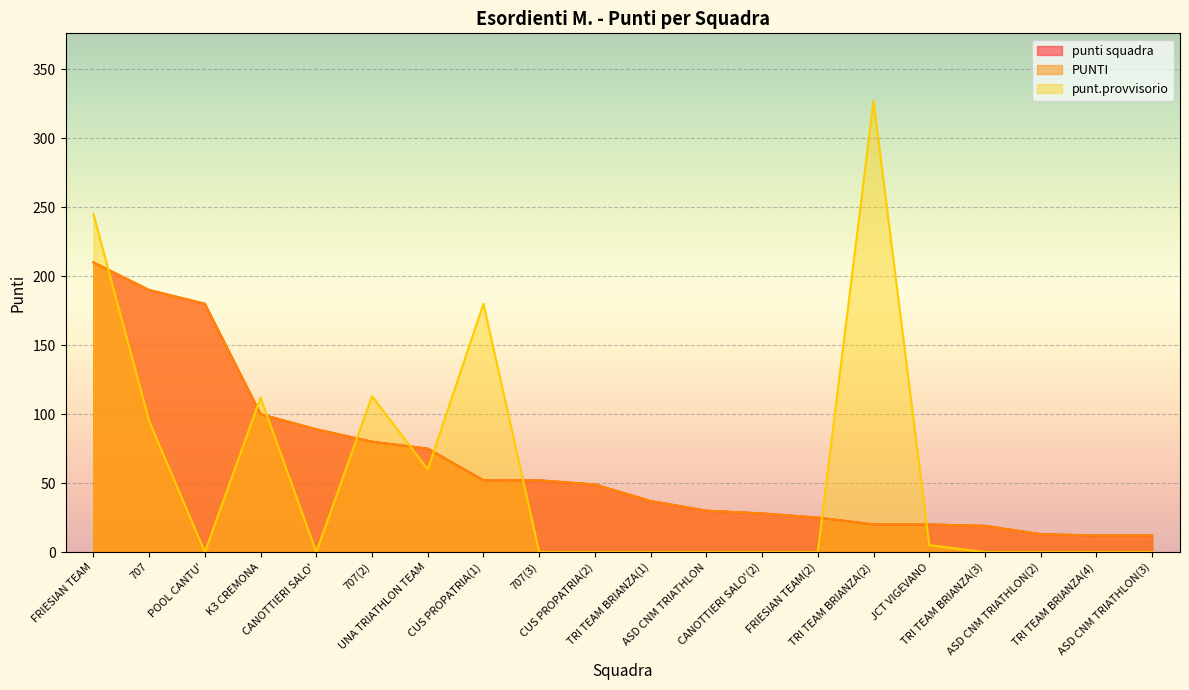

True or false: punt.provvisorio has a value of -201 at FRIESIAN TEAM(2).

False